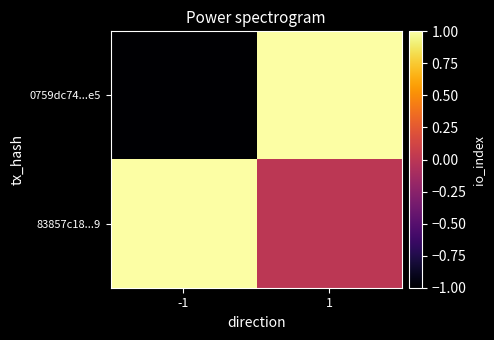

Which category has the highest value across all series?

1